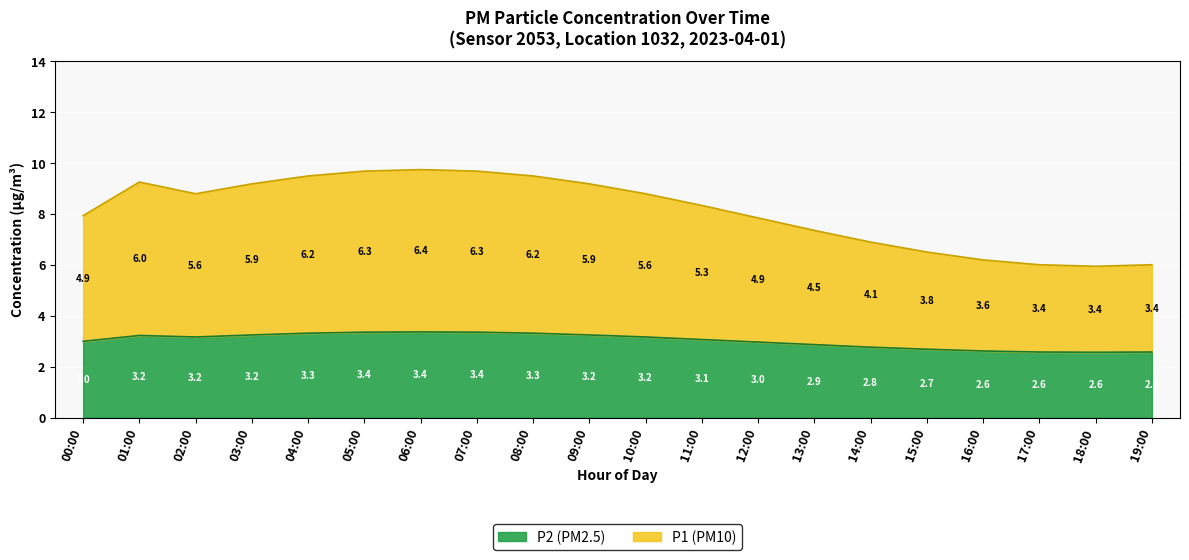

Rank the series by their maximum value, from highest to lowest.

P1, P2